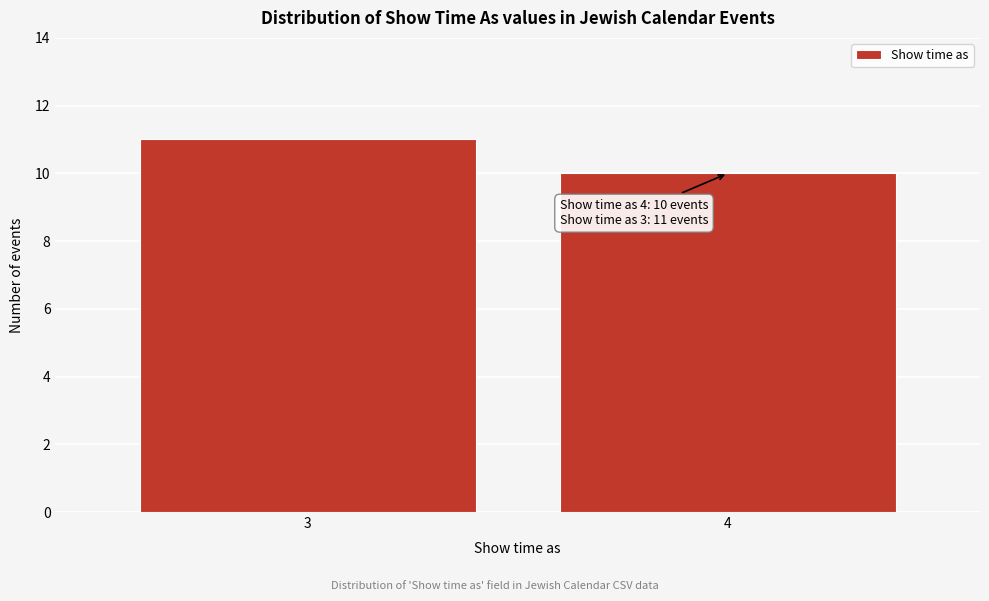

Reading left to right, what are all the values shown in this chart?

11	10